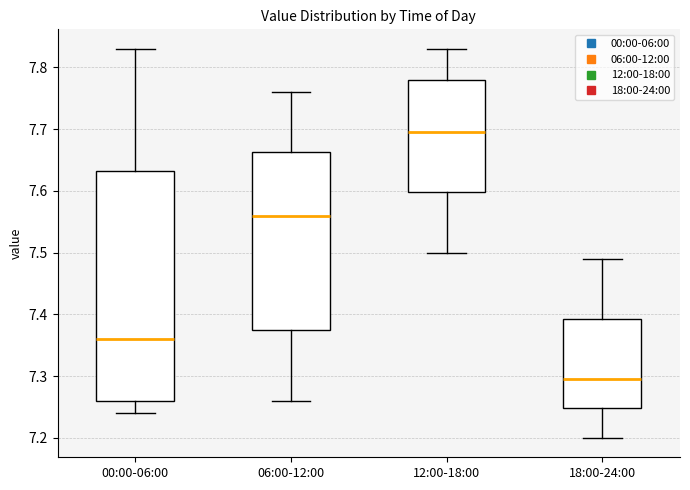

Reading left to right, transcribe this box plot: for each box, give where its median line is, the range the box spans, and where its two whiskers end, as read against the y-axis. The values are not printed on the chart, so give them approximately, as read against the axis.

00:00-06:00: median 7.36, box 7.26 to 7.63, whiskers 7.24 to 7.83
06:00-12:00: median 7.56, box 7.38 to 7.66, whiskers 7.26 to 7.76
12:00-18:00: median 7.70, box 7.60 to 7.78, whiskers 7.50 to 7.83
18:00-24:00: median 7.30, box 7.25 to 7.39, whiskers 7.20 to 7.49